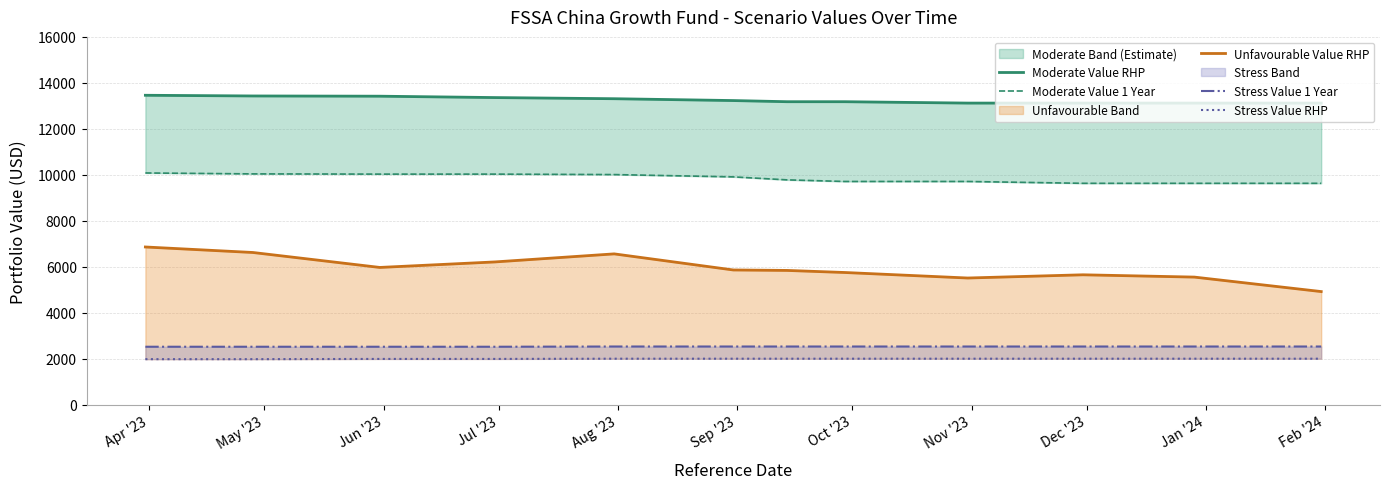

Which category has the highest value across all series?

Apr '23